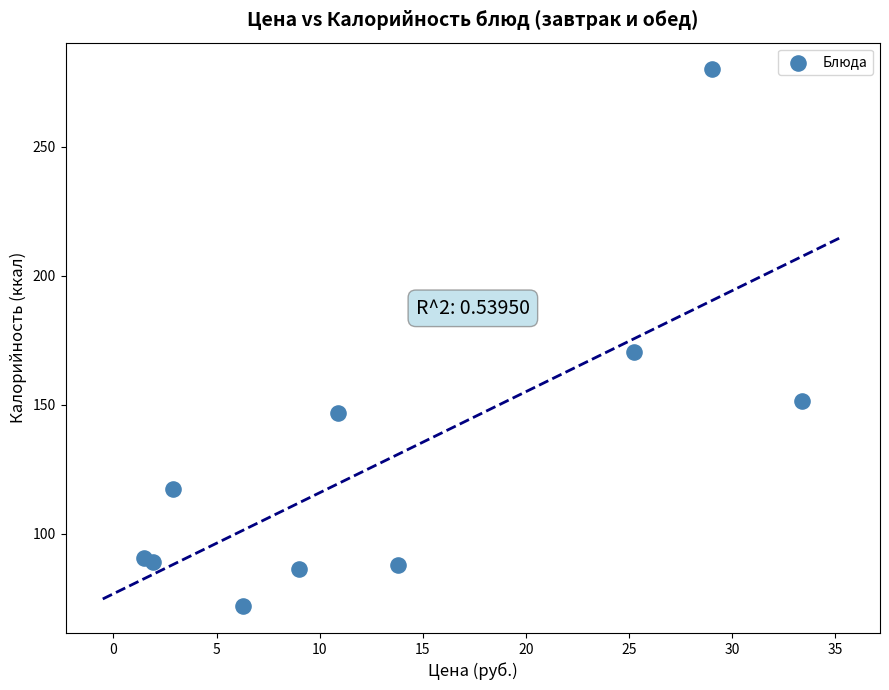

What Y value in the scatter plot is closest to 176?

170.4